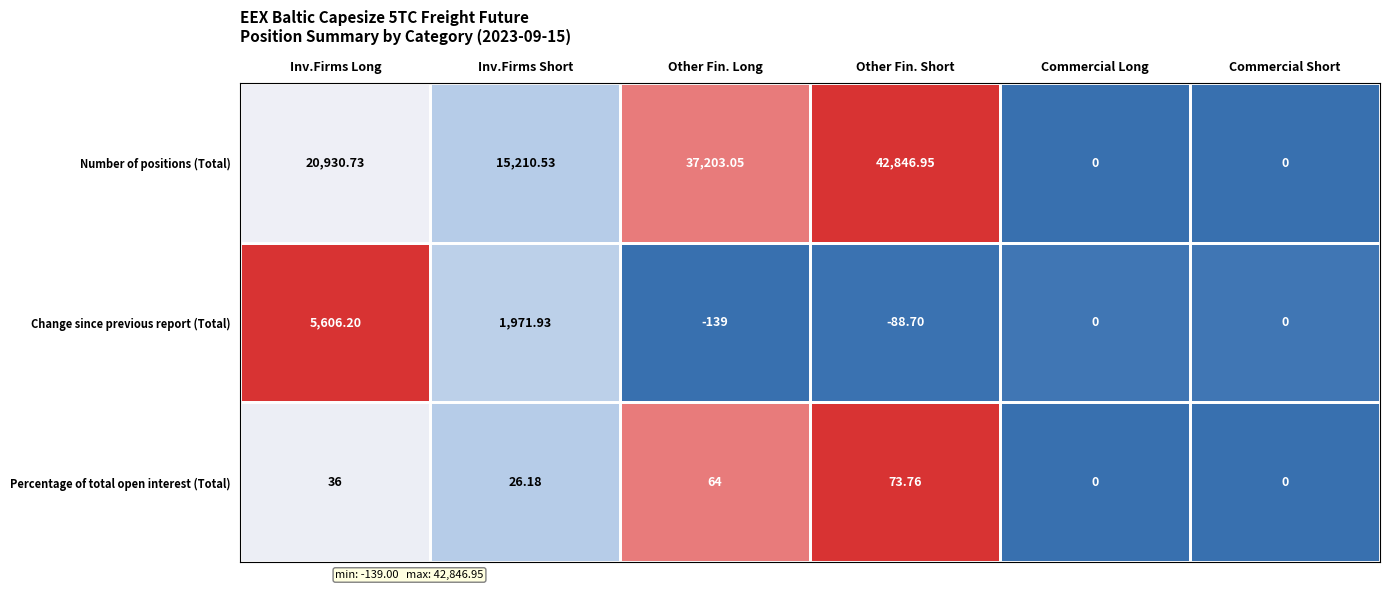

Where is Percentage of total open interest (Total) nearest to the value 36?

Inv.Firms Long